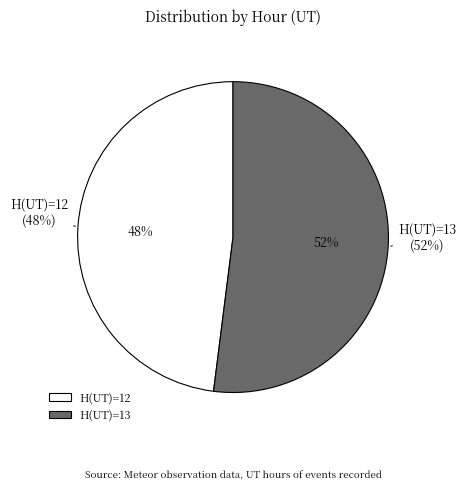

Which slice is the smallest?

H(UT)=12